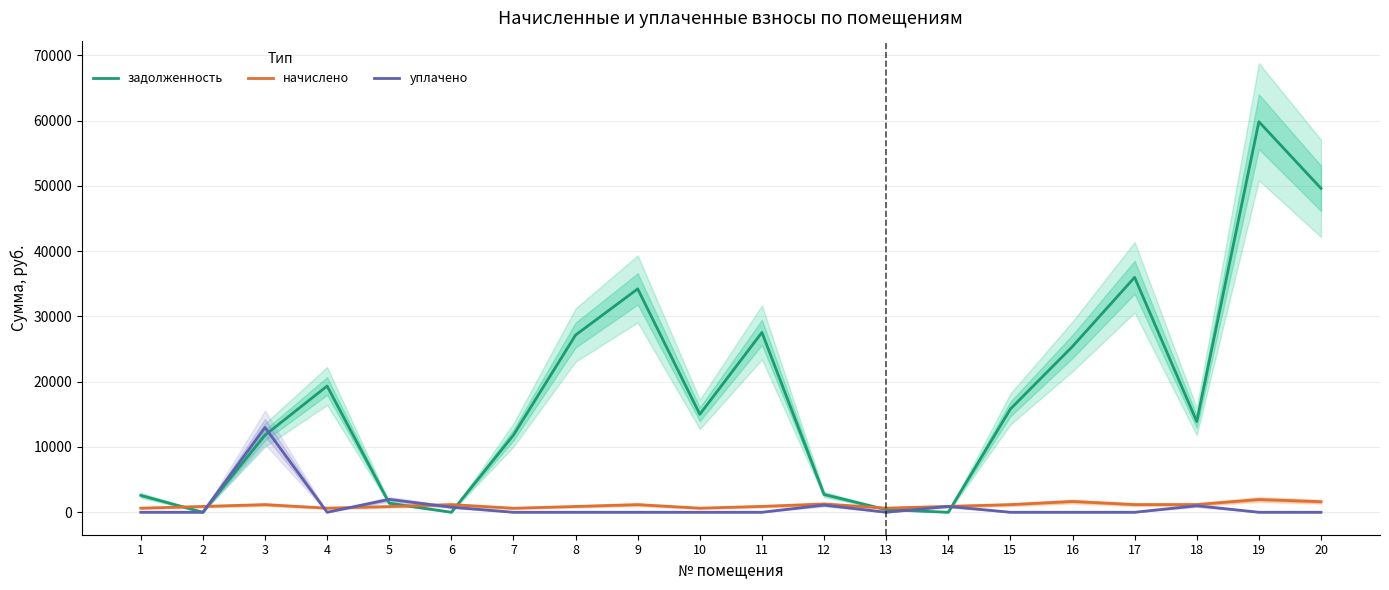

Count the number of categories in the chart.

20